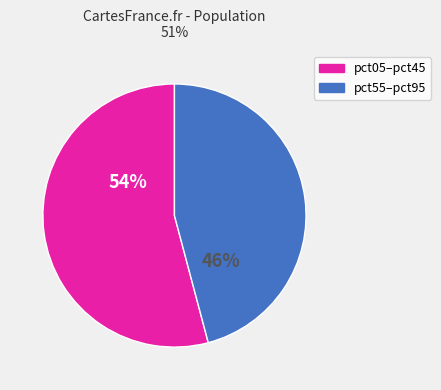

To the nearest percent, what is the difference between the largest and smallest slice percentages?

8%